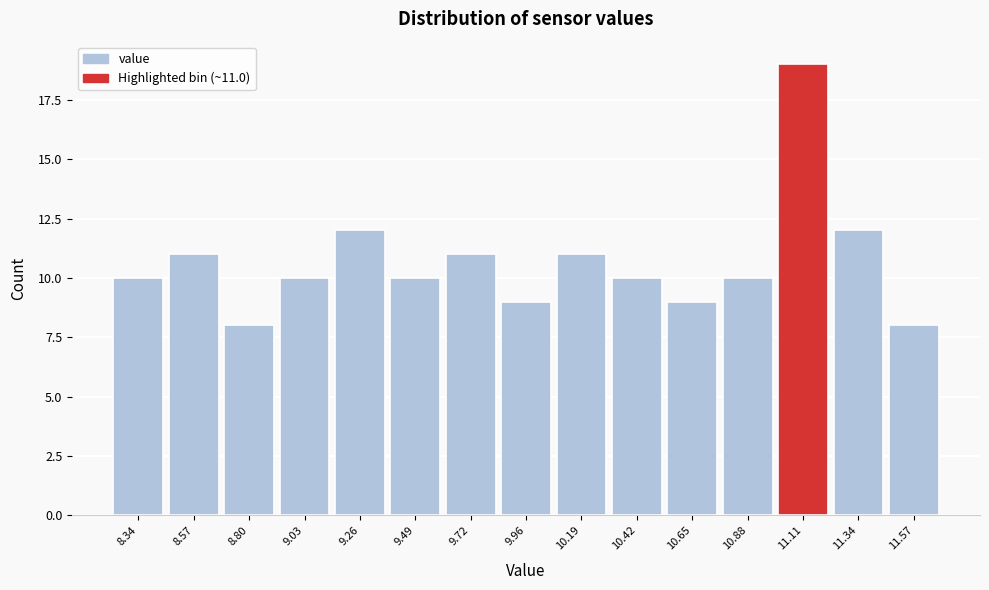

Which range on the x-axis has the tallest bar?

11.00 to 11.25